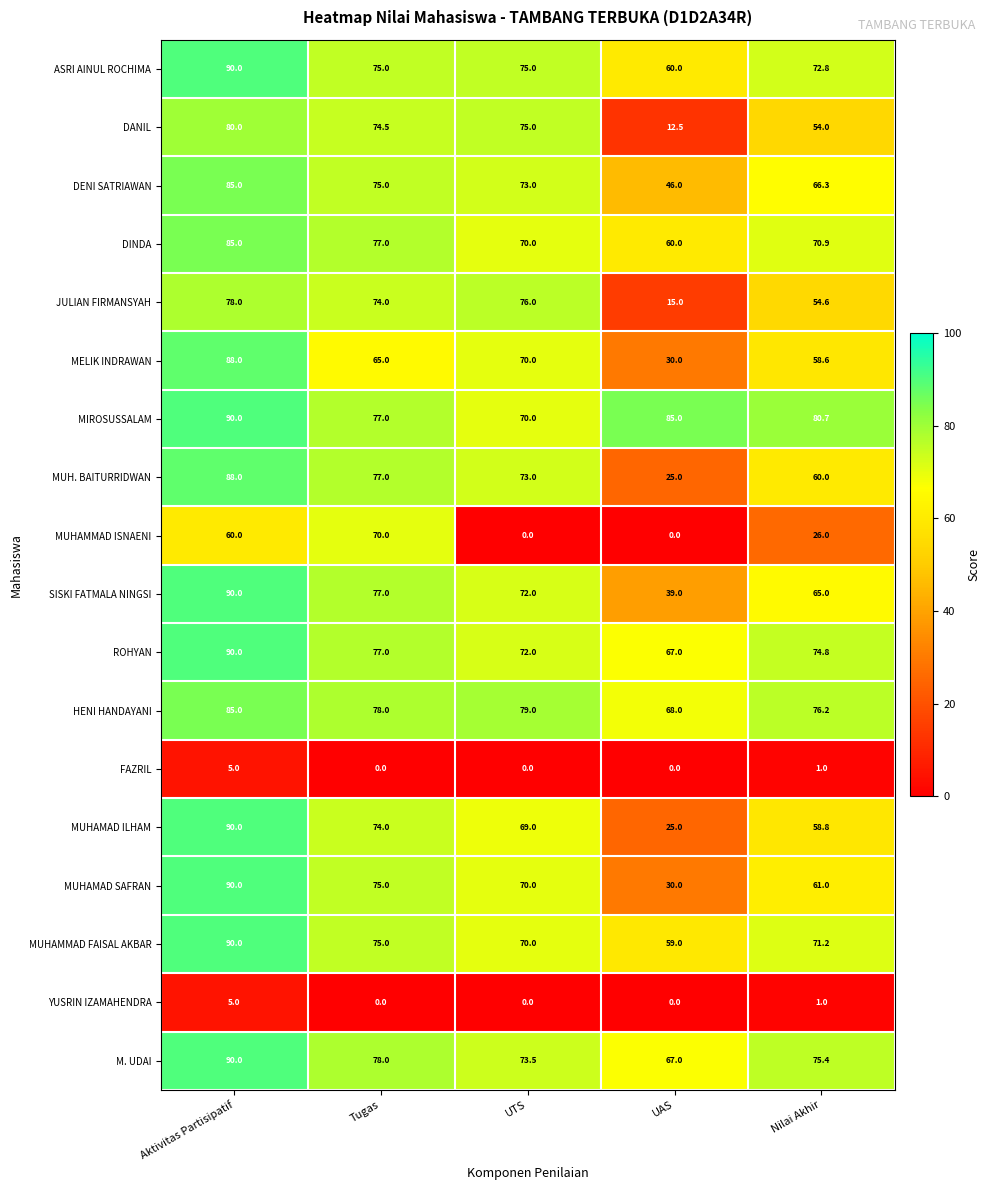

Where does the DINDA series first go above 70?

Aktivitas Partisipatif